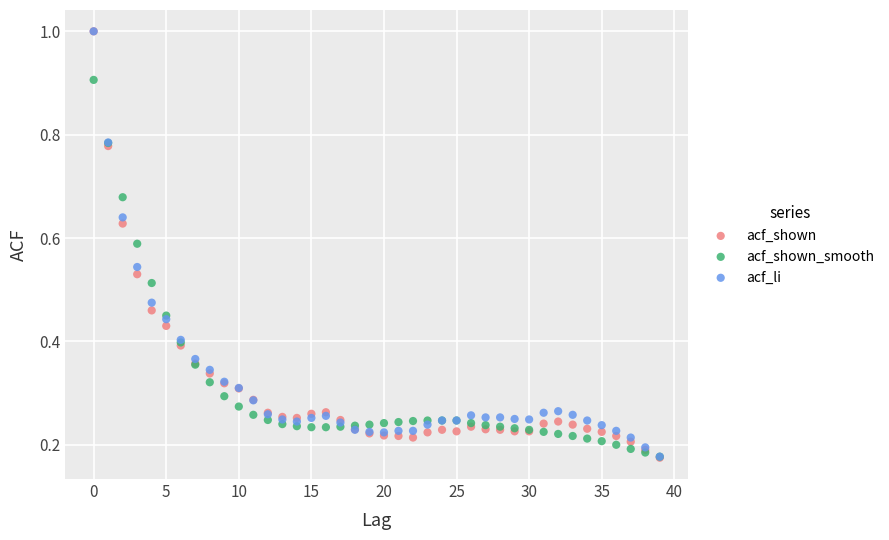

What are all the series names shown in the legend?

acf_shown, acf_shown_smooth, acf_li